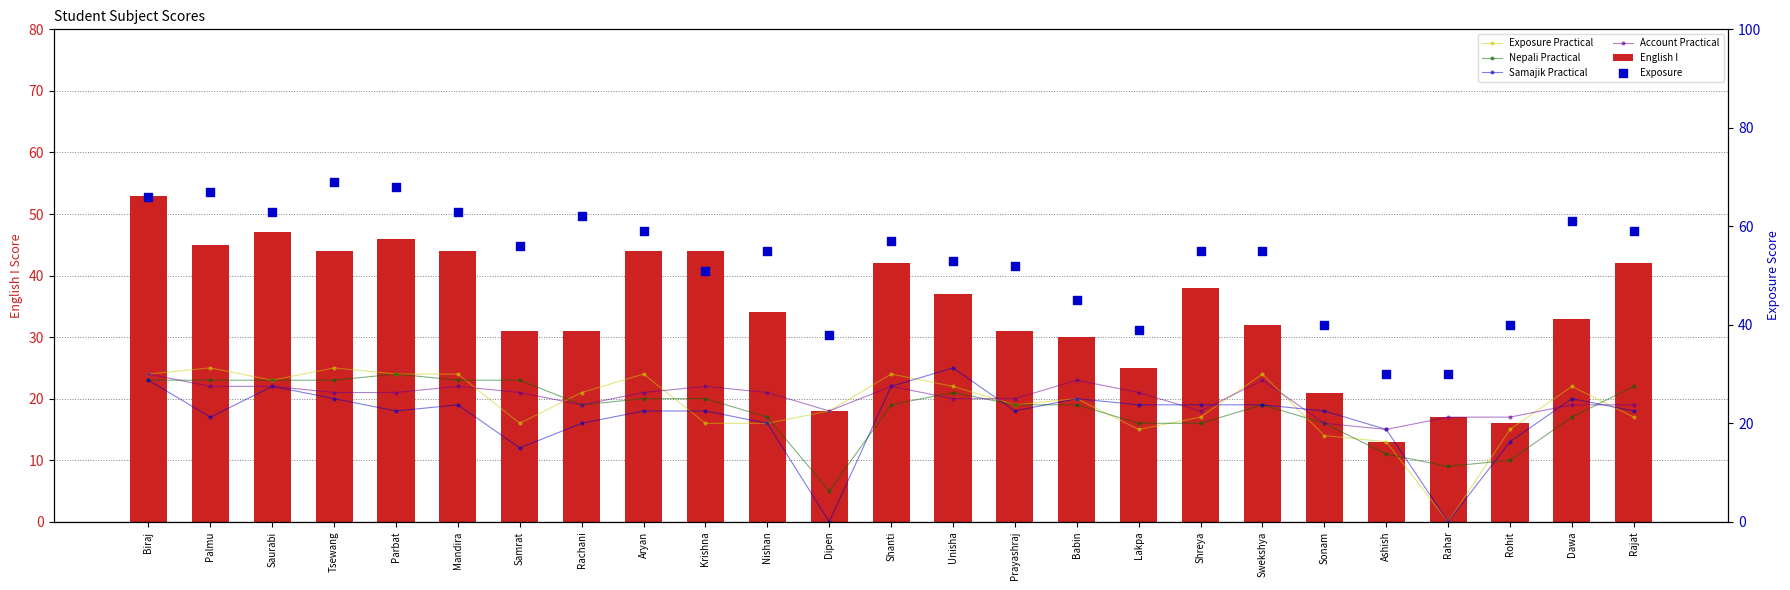

At which category is the sum across all series the highest?

Biraj